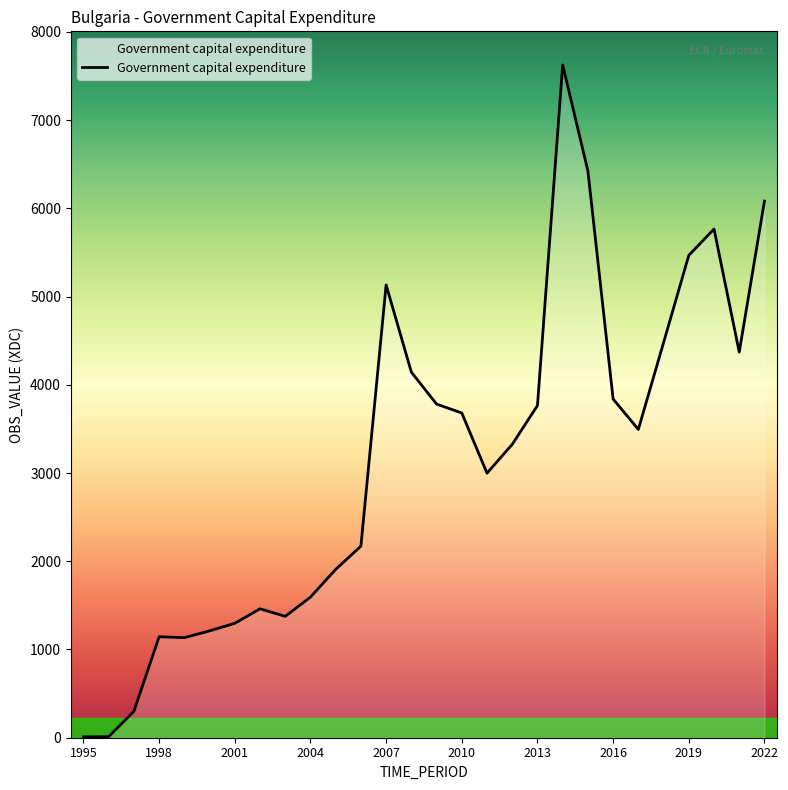

What is the difference between the maximum and minimum values?

7615.3